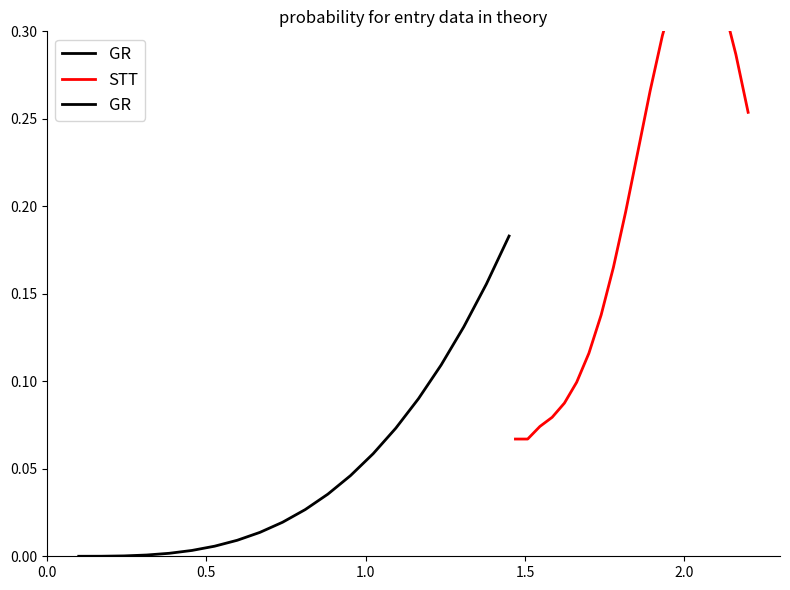

The value of STT at 18 is 0.1. True or false?

False